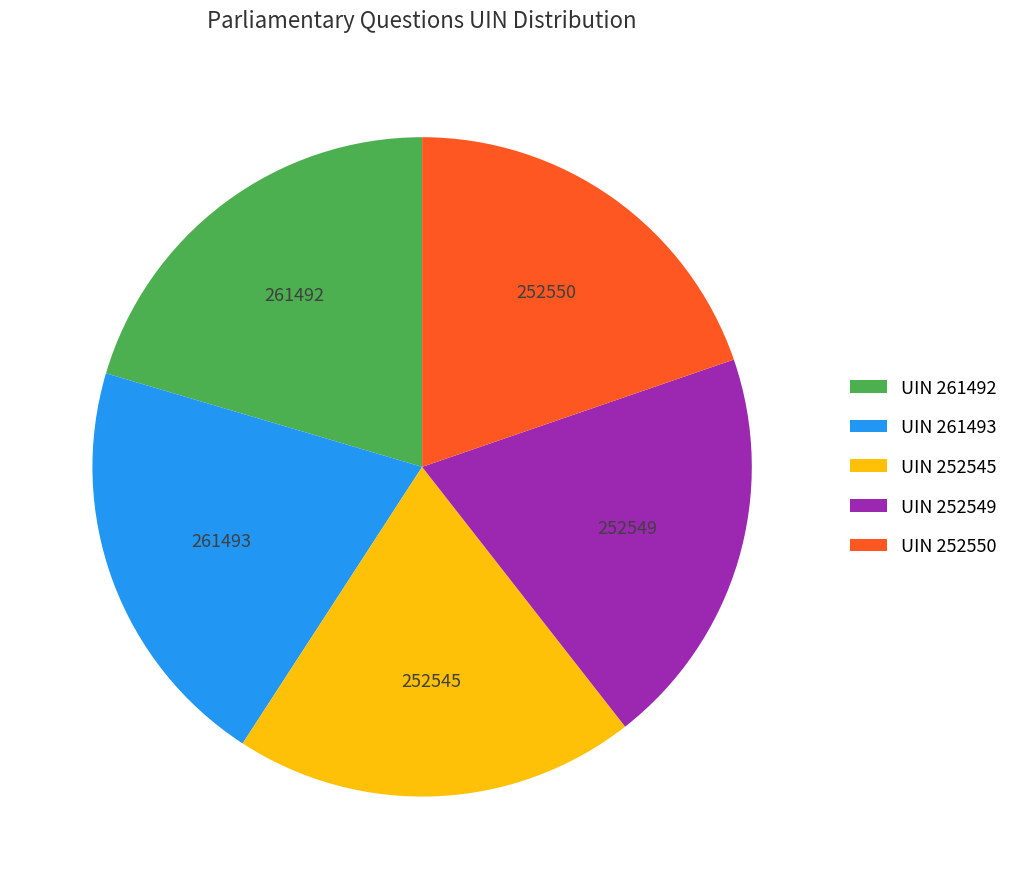

True or false: UIN 252549 accounts for 13% of the total.

False